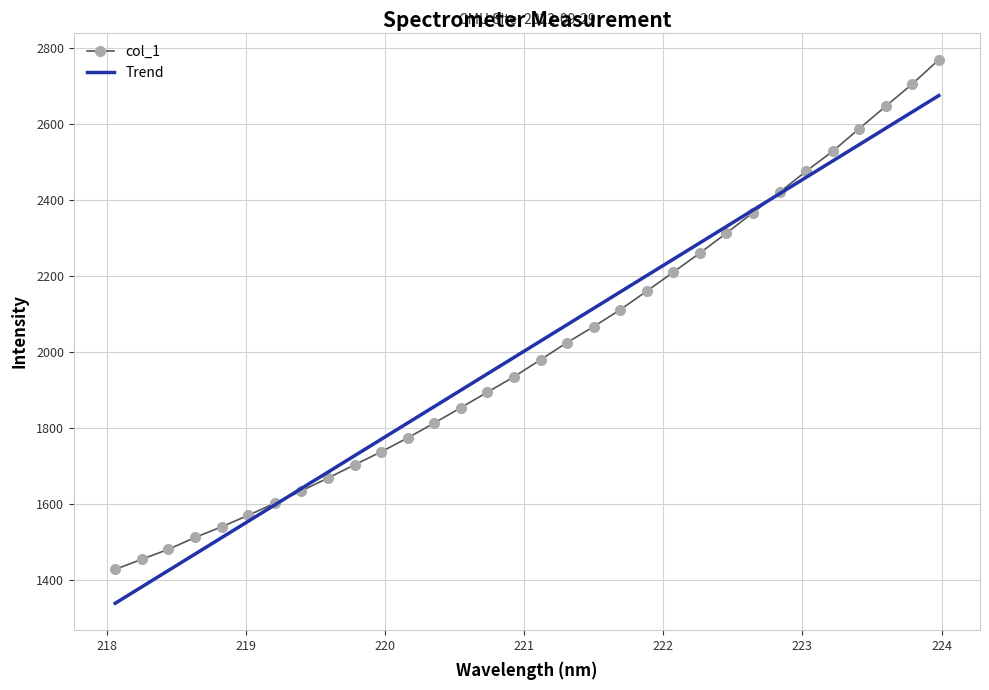

Which series has the widest spread of values?

col_1